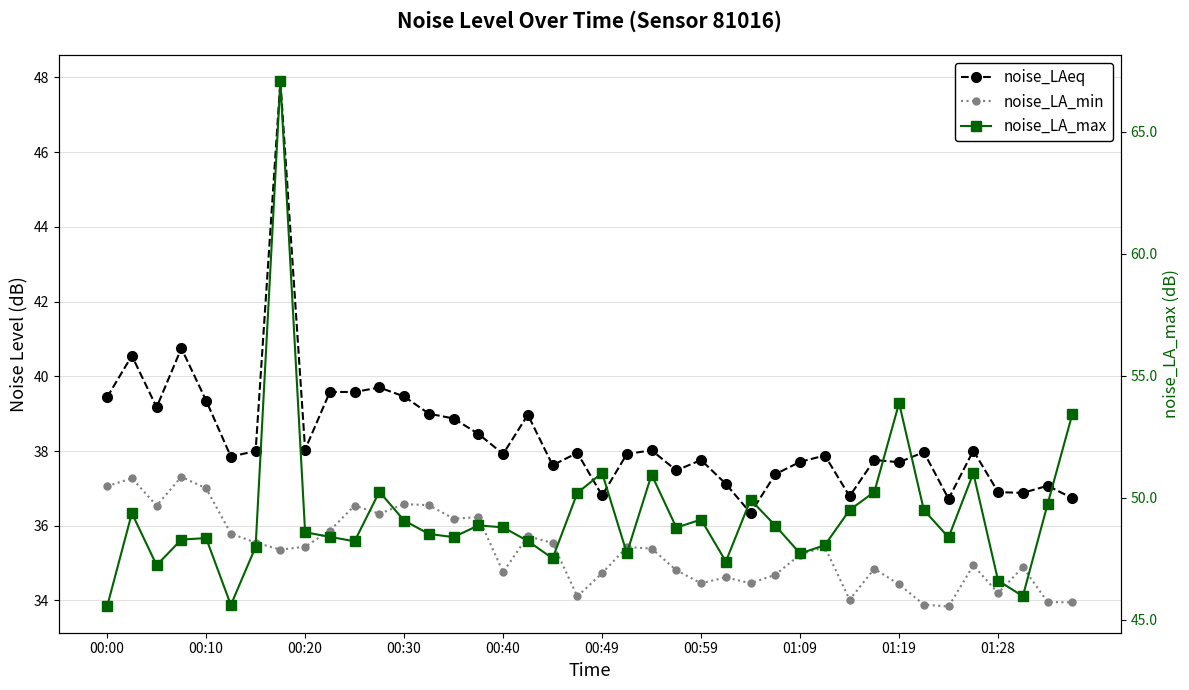

How many distinct data groups are displayed?

3